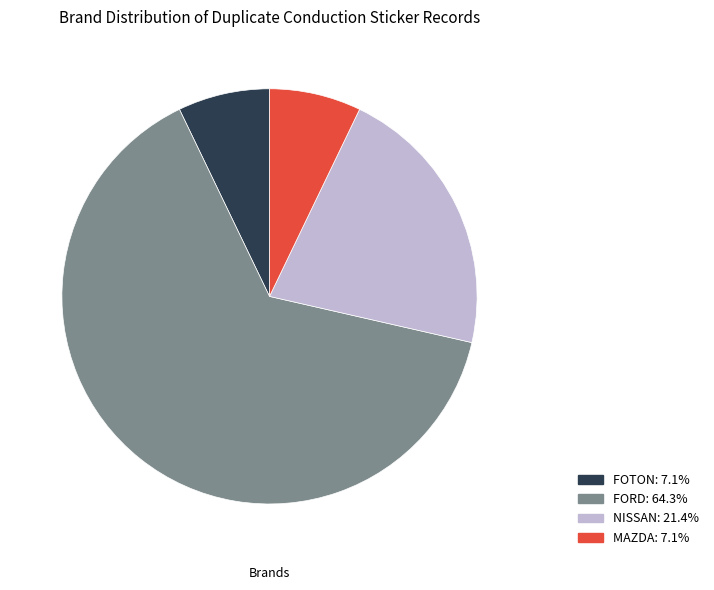

Approximately how many times larger is the value at FOTON compared to NISSAN?

0.3